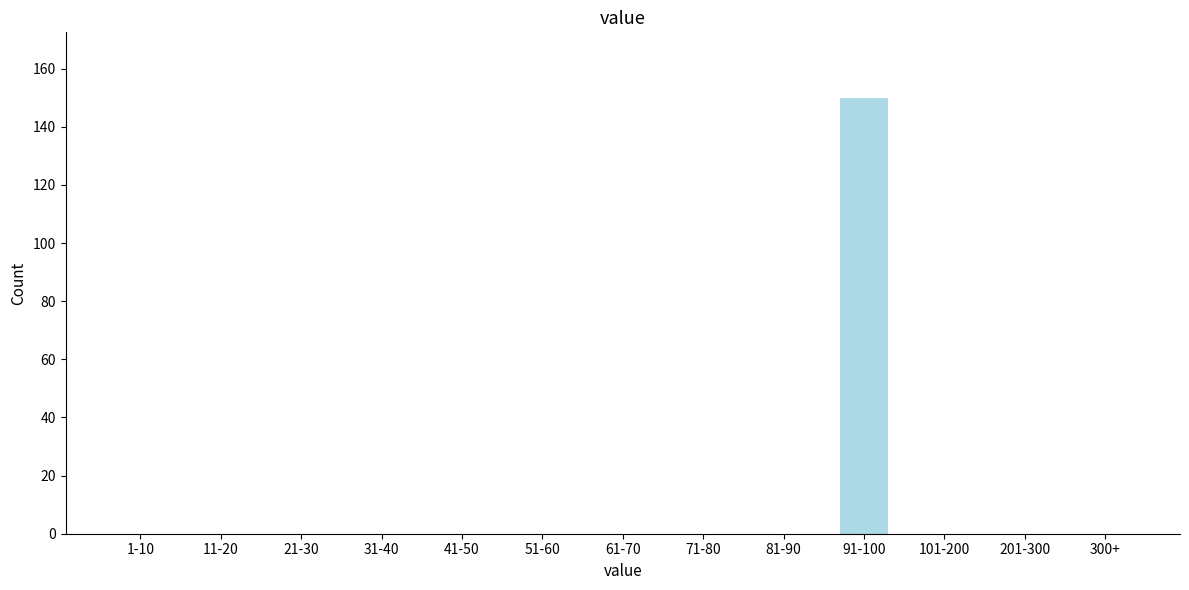

Reading left to right, transcribe all the data shown in this chart.

1-10=0	11-20=0	21-30=0	31-40=0	41-50=0	51-60=0	61-70=0	71-80=0	81-90=0	91-100=150	101-200=0	201-300=0	300+=0